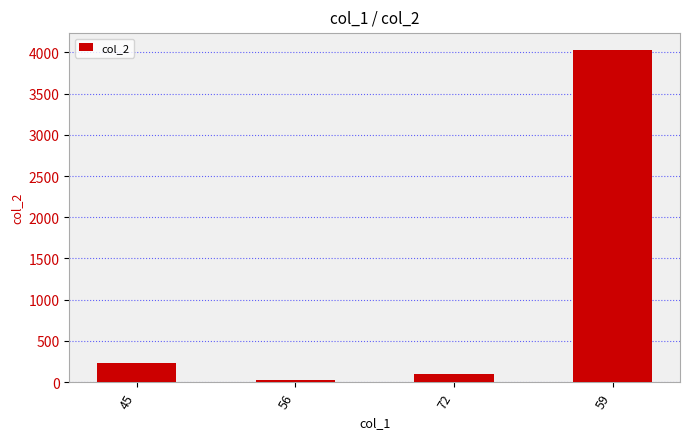

Does the chart contain any negative values?

No